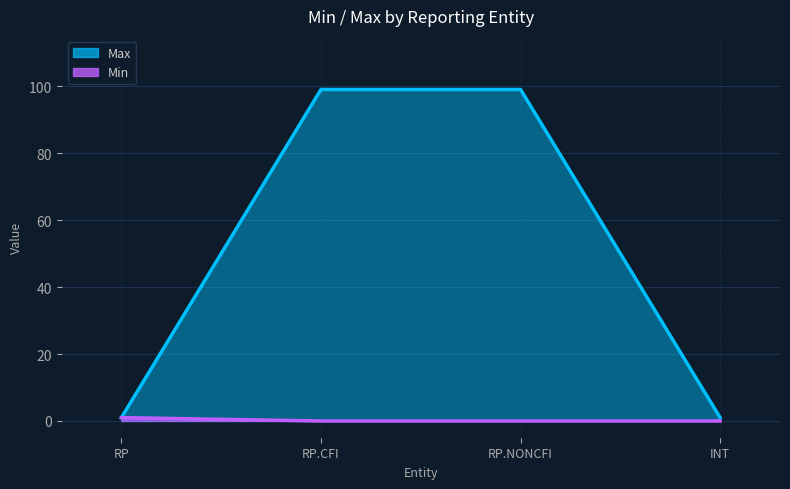

How many Min values are between 0 and 1?

4